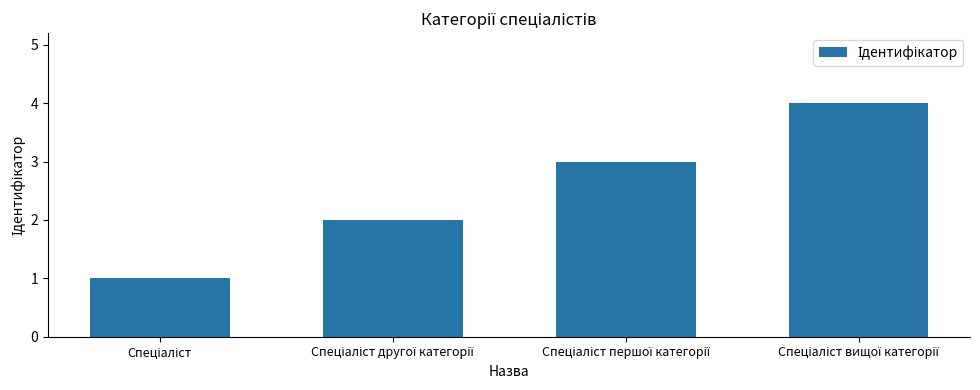

What is the sum of all values?

10